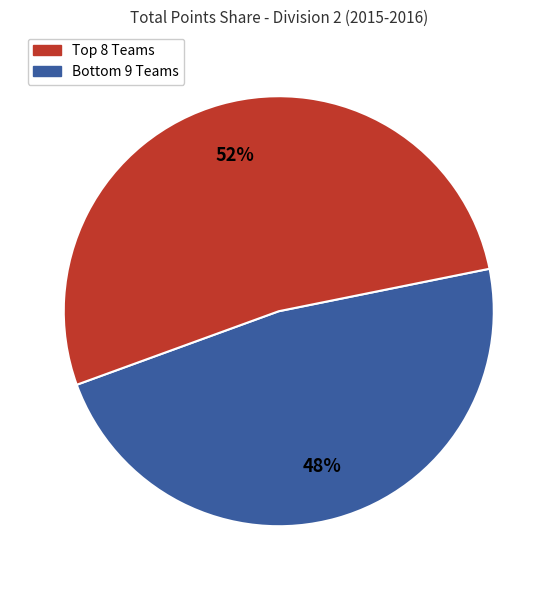

Is there a majority slice in this chart?

Yes